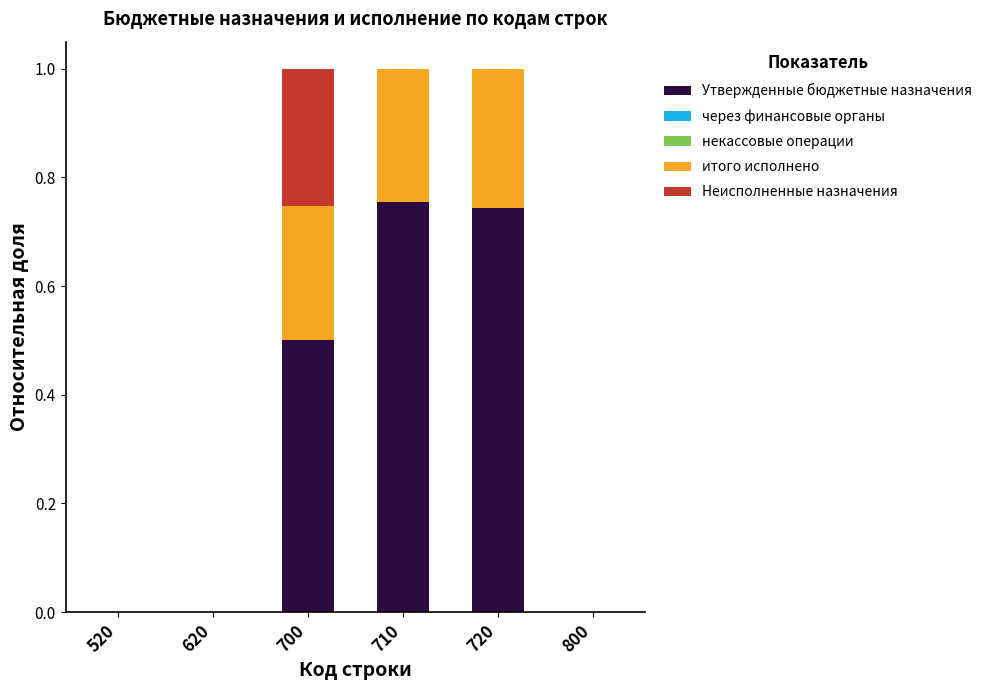

Is it true that Утвержденные бюджетные назначения equals 0.5 at 620?

False